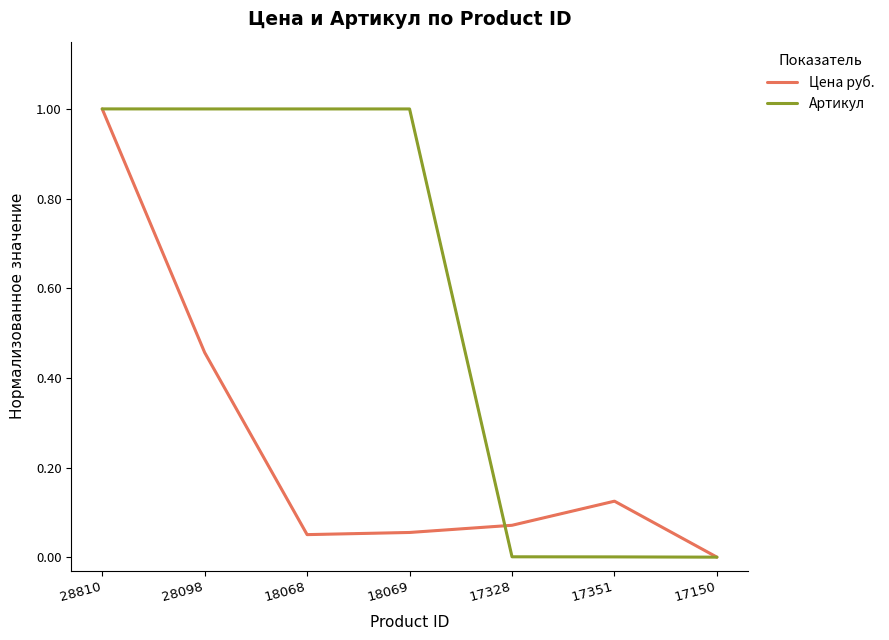

Which series changed the most between 28098 and 18068?

Цена руб.